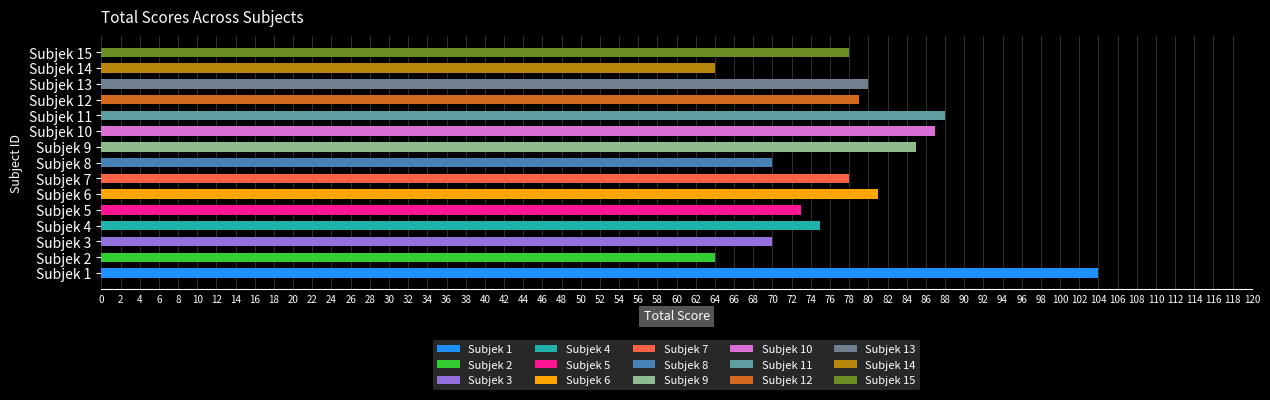

Reading left to right, what are all the values shown in this chart?

104	64	70	75	73	81	78	70	85	87	88	79	80	64	78